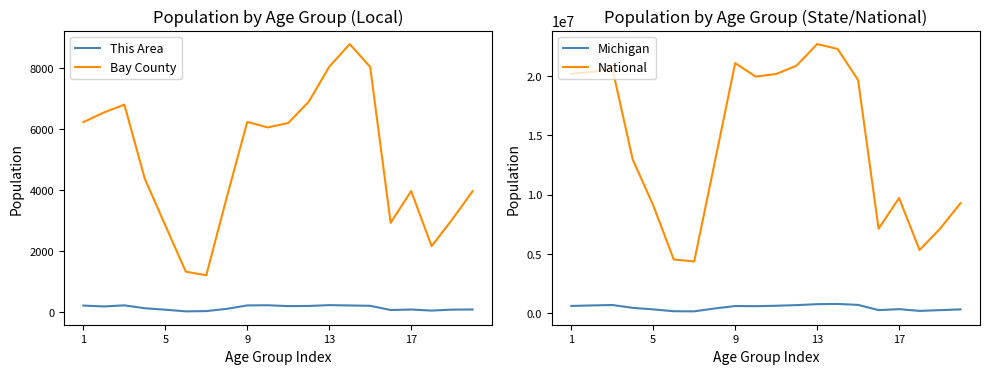

What are all the series names shown in the legend?

This Area, Bay County, Michigan, National